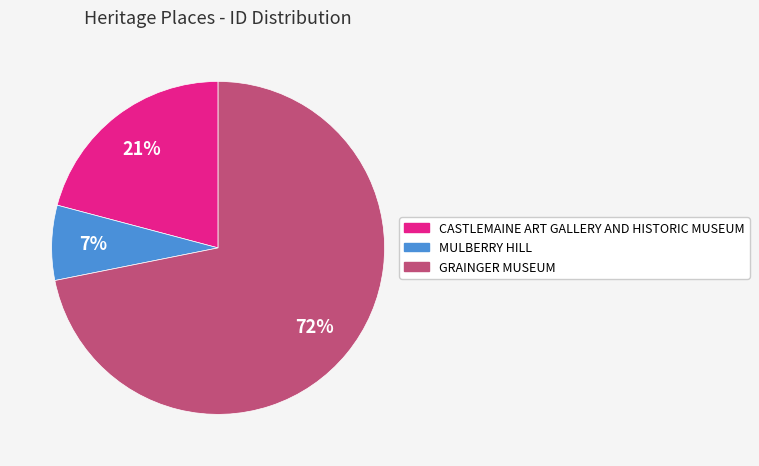

To the nearest percent, what percentage of the pie is MULBERRY HILL?

7%